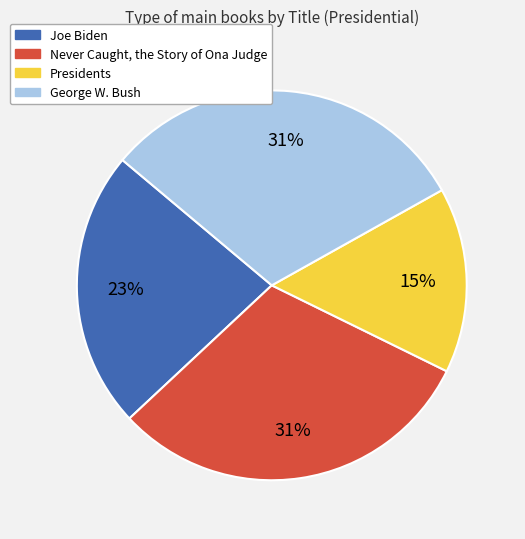

Which category has the smallest portion of the pie?

Presidents